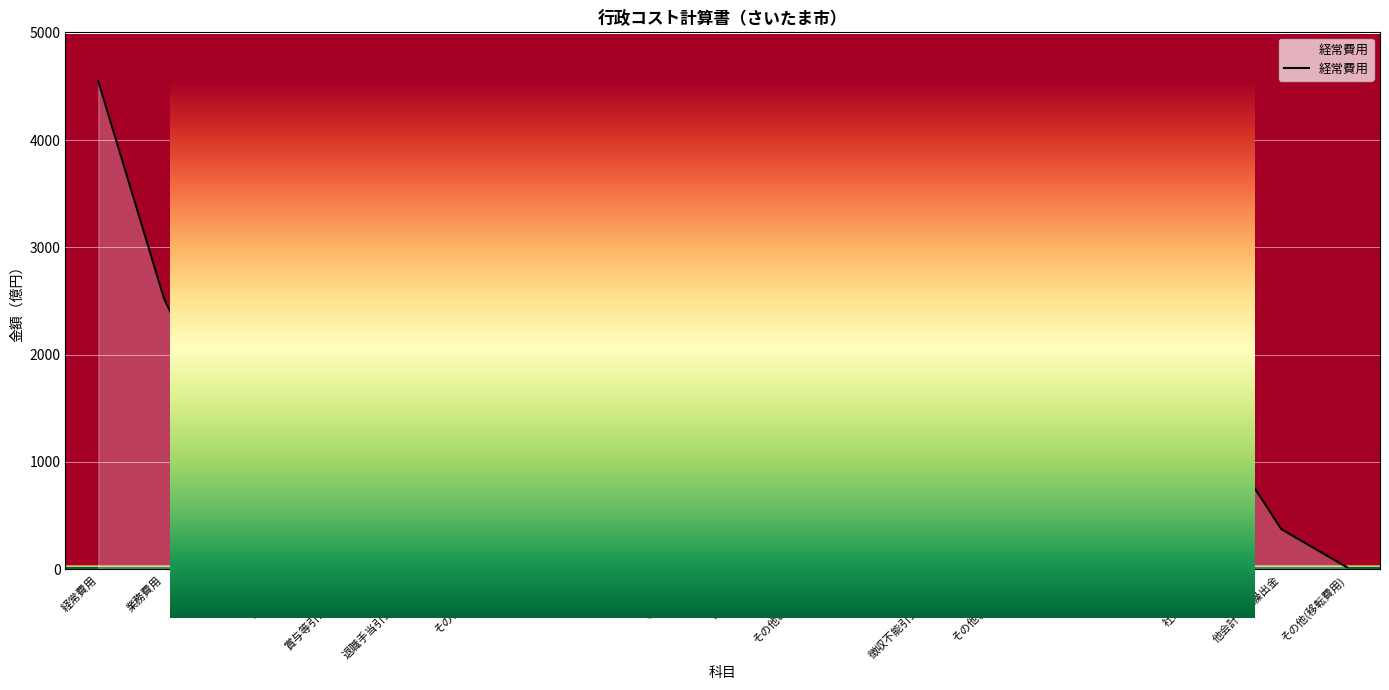

Which category has the lowest value across all series?

徴収不能引当金繰入額